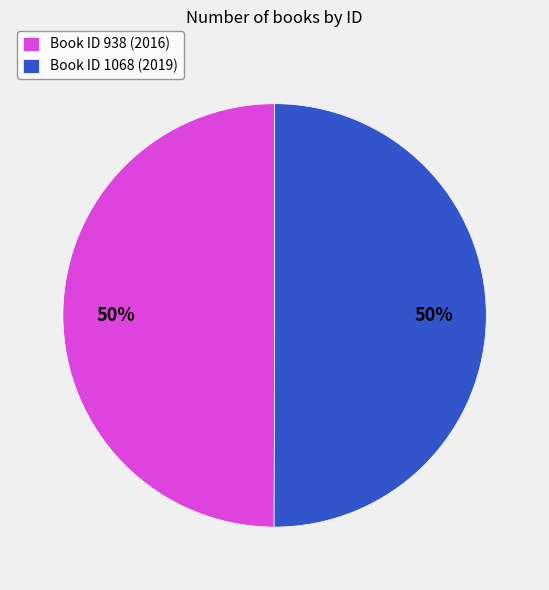

To the nearest percent, what percentage of the pie is Book ID 1068 (2019)?

50%